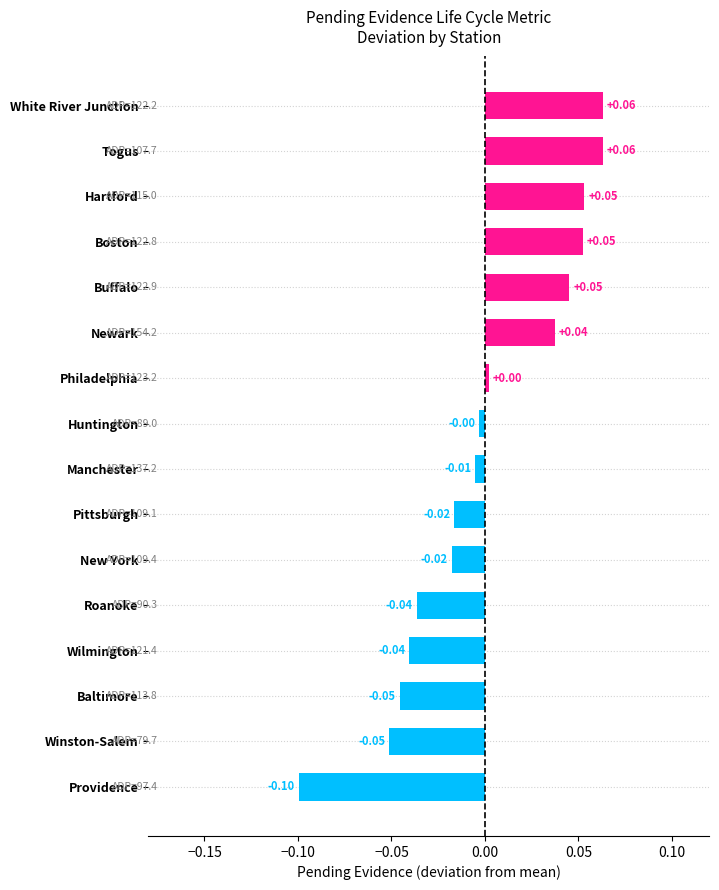

Which label corresponds to the smallest value in the chart?

Providence